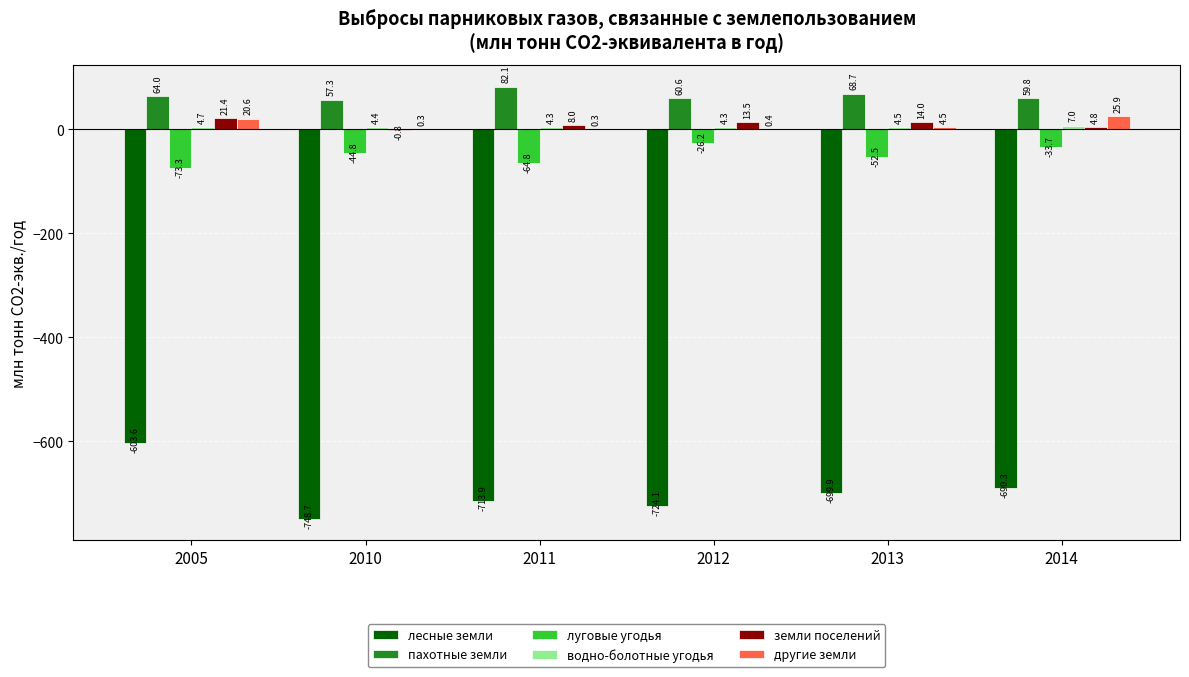

At which category is the sum across all series the highest?

2005